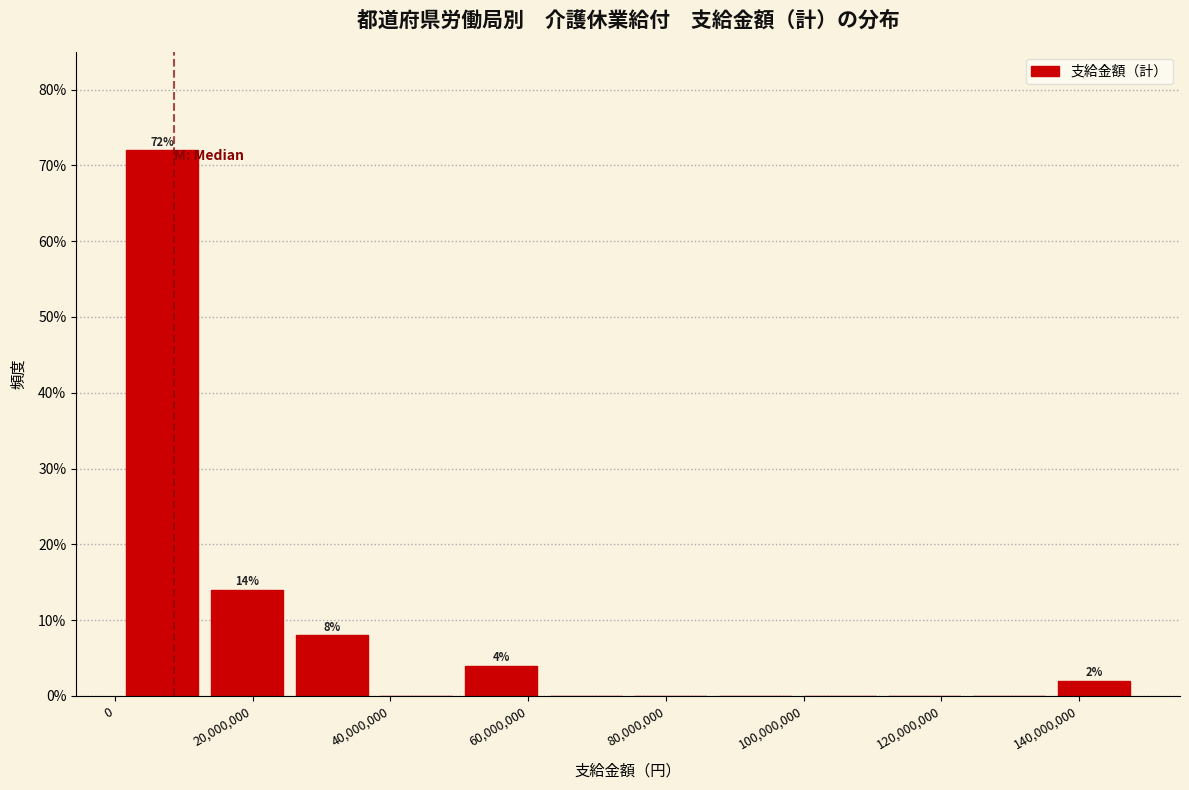

Which range on the x-axis has the tallest bar?

2000000 to 14000000